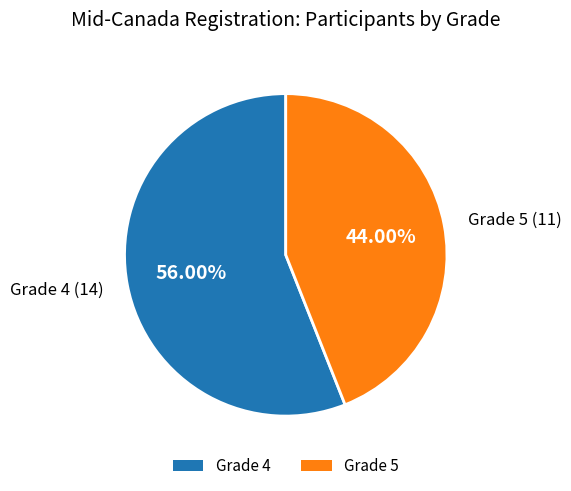

Which category has the smallest portion of the pie?

Grade 5